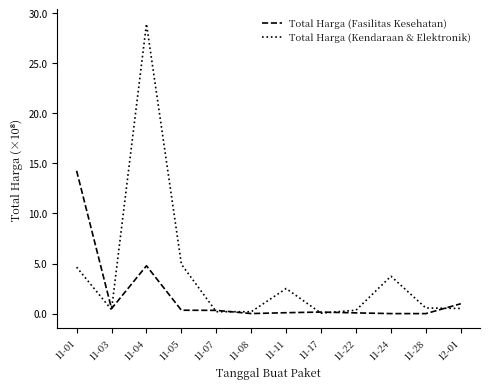

True or false: Total Harga (Kendaraan & Elektronik) and Total Harga (Fasilitas Kesehatan) cross at least once.

True